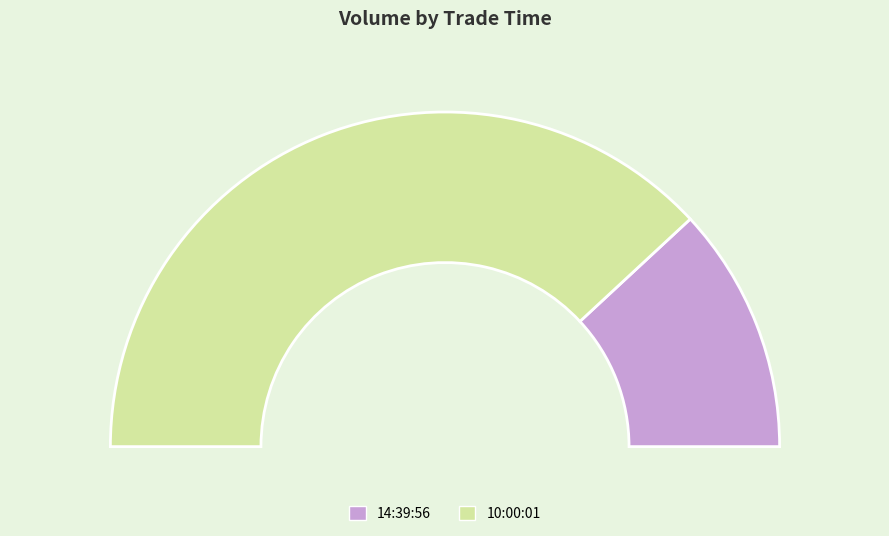

What percentage do 10:00:01 and 14:39:56 together represent?

100.0%